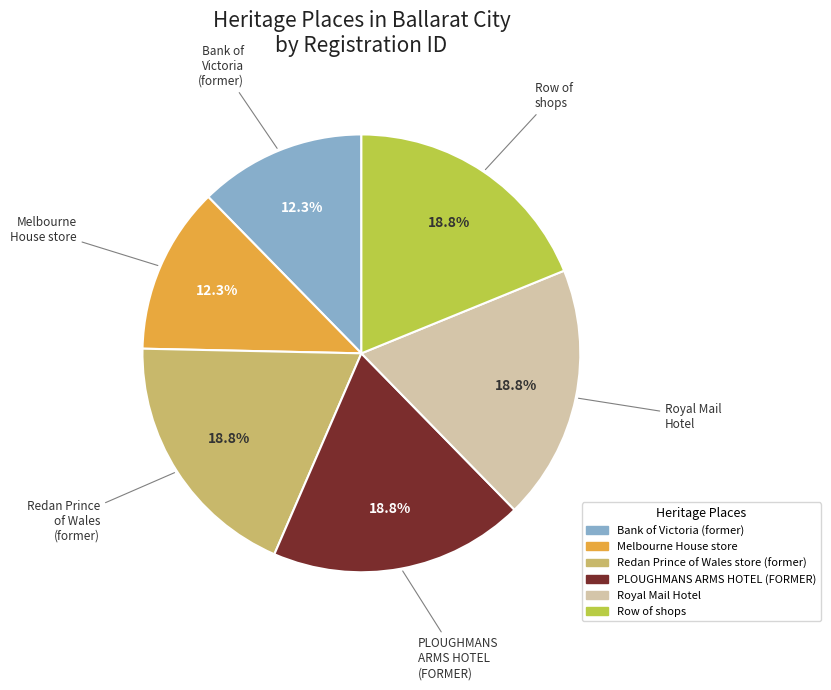

How much of the chart is everything except Melbourne House store?

87.7%